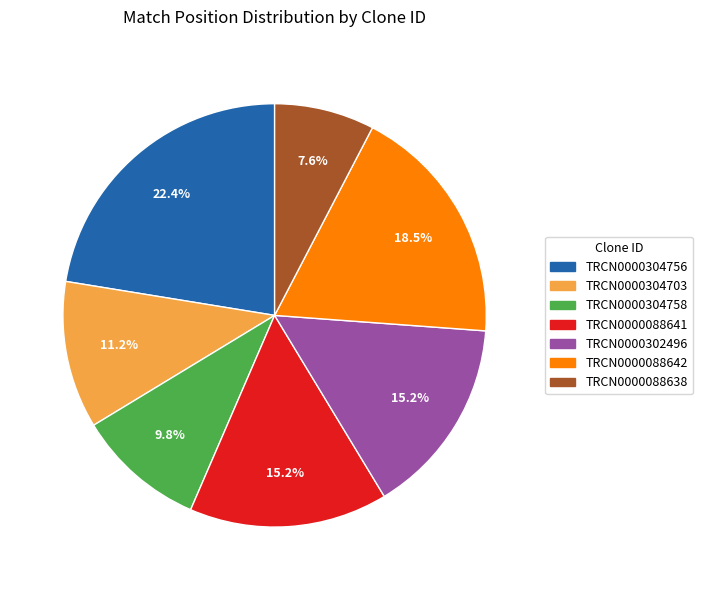

Is TRCN0000304756 the majority of the pie?

No